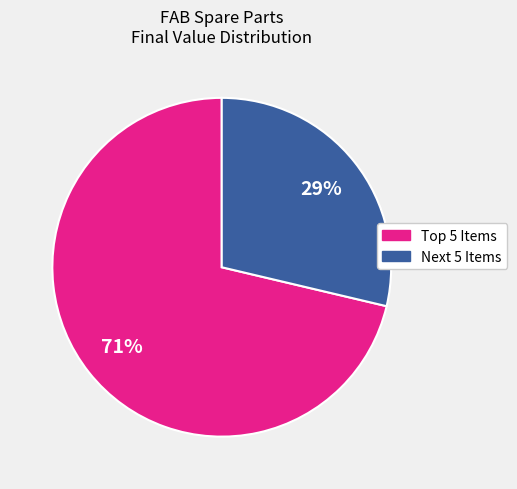

How many slices are in this pie chart?

2